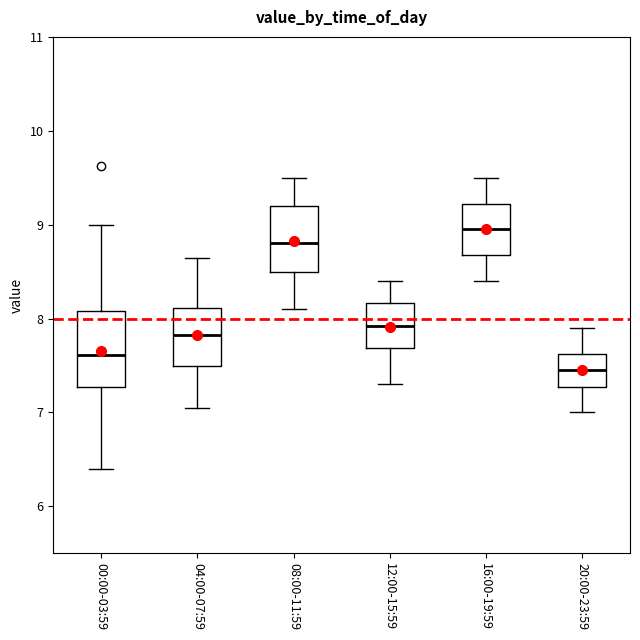

Which box's median line is the lowest?

20:00-23:59